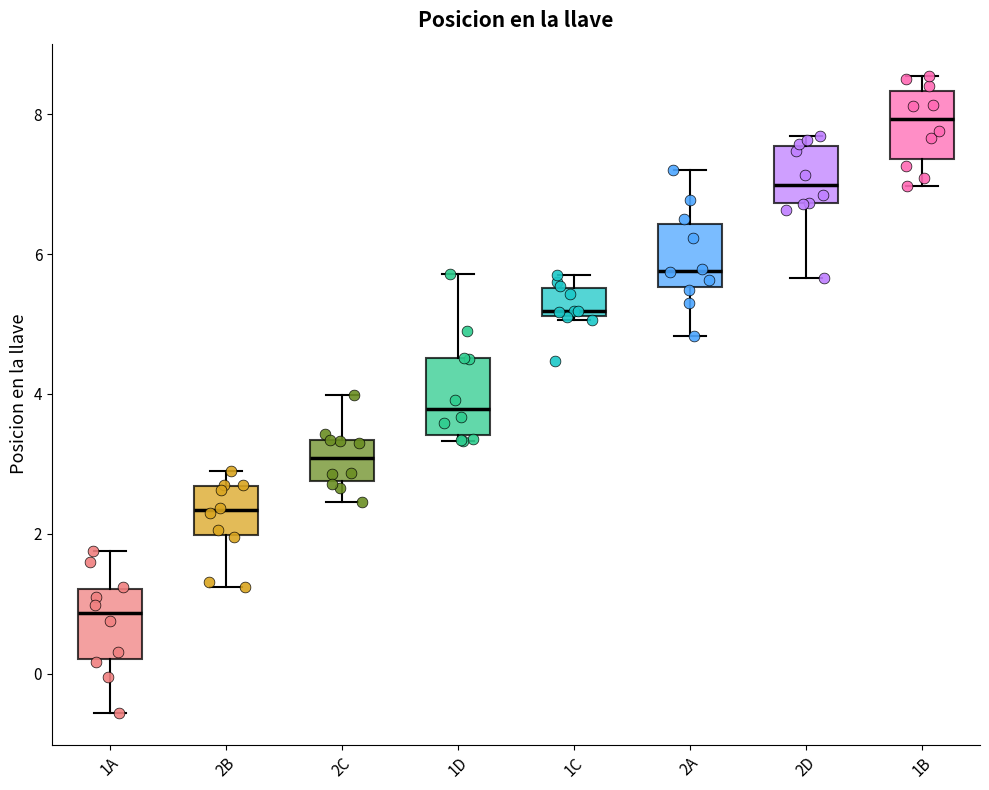

Where is the lower edge of the box for 1D on the y-axis? The values are not printed on the chart, so give them approximately, as read against the axis.

3.4